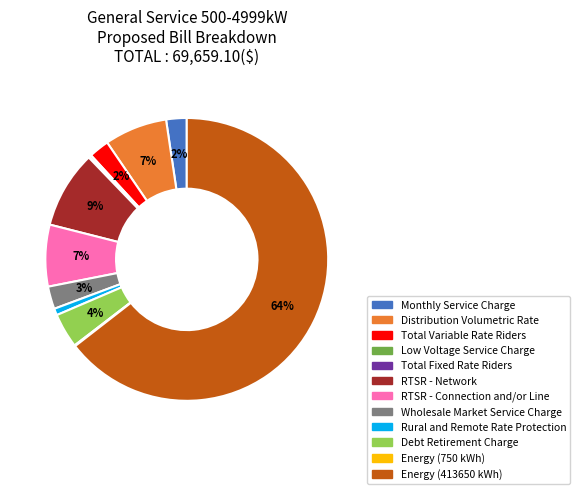

To the nearest percent, what is the average slice percentage?

8%